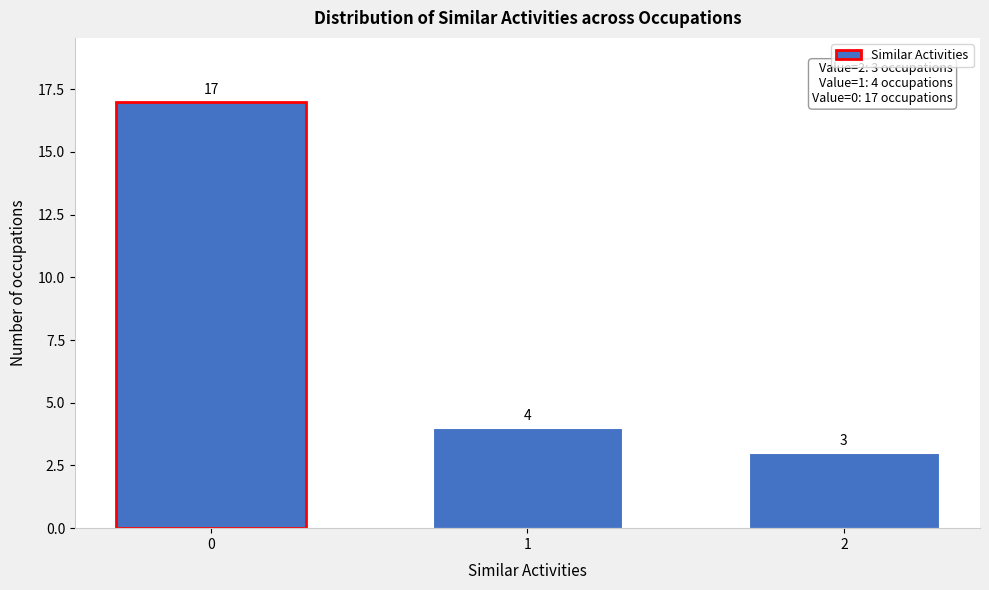

Reading left to right, transcribe all the data shown in this chart.

0=17	1=4	2=3